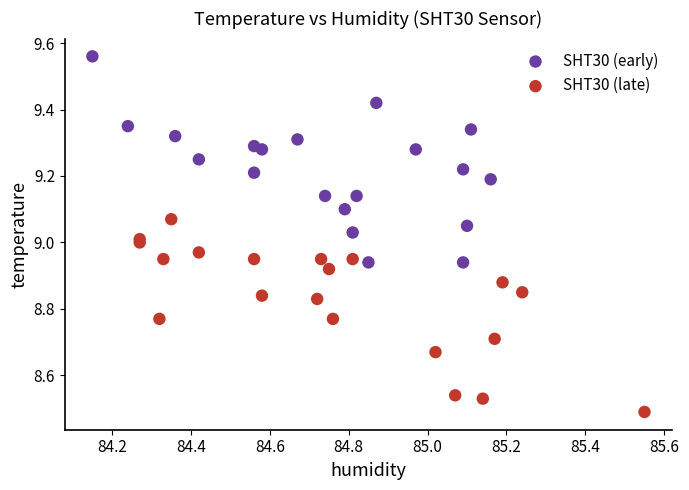

Which series reaches the minimum Y coordinate?

SHT30 (late)